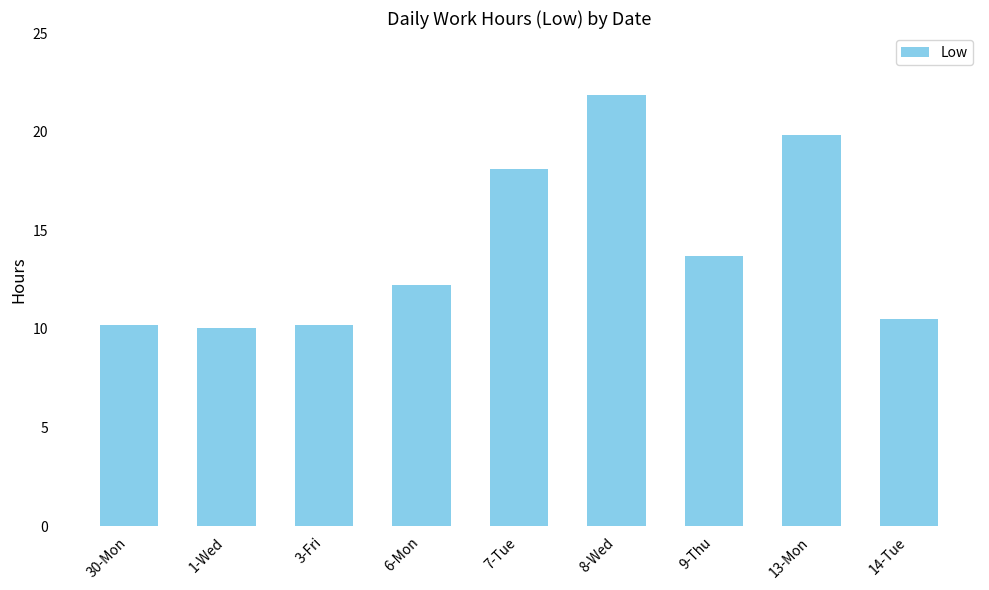

What is the minimum value shown in the chart?

10.1